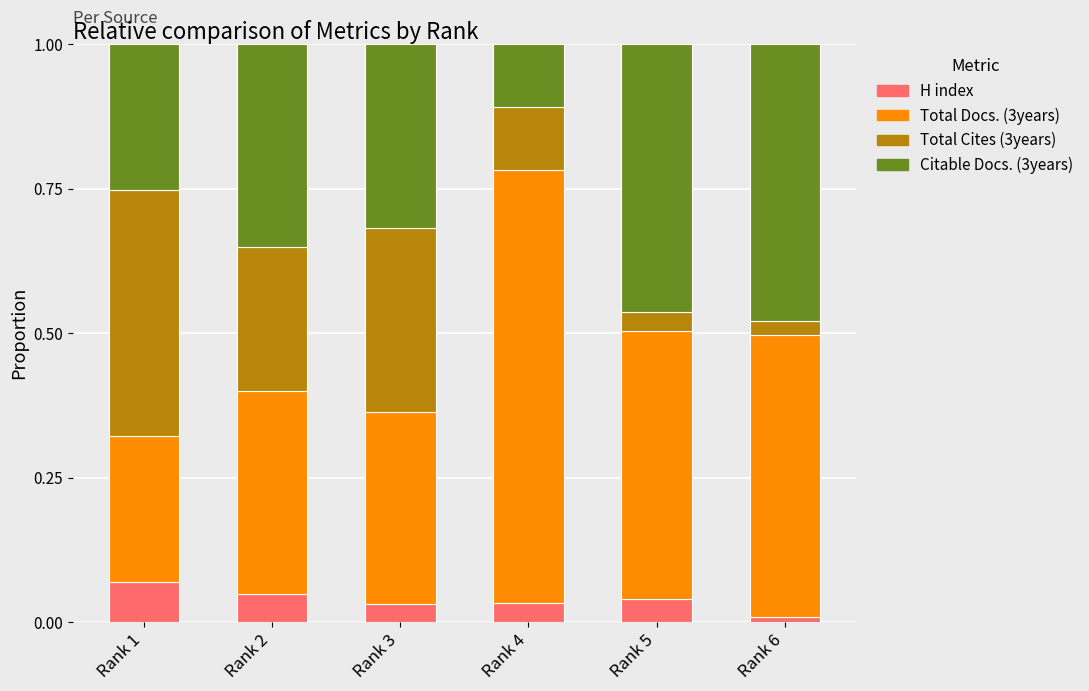

What is the total value across all series at Rank 2?

1.0